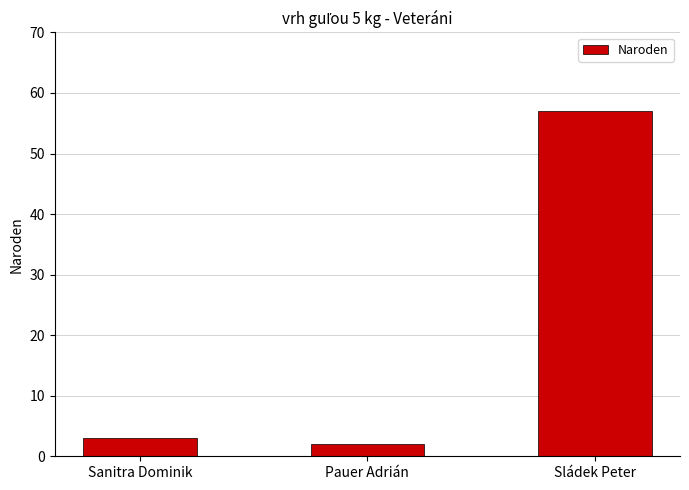

Is it true that the value at Sanitra Dominik is 3?

True